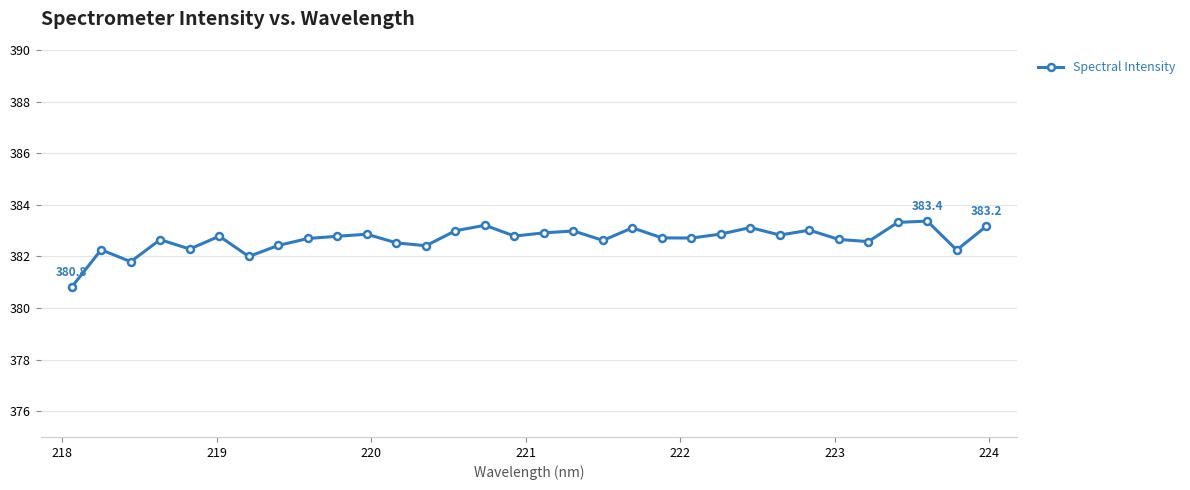

True or false: there are more than 2 points higher than both neighbors.

True